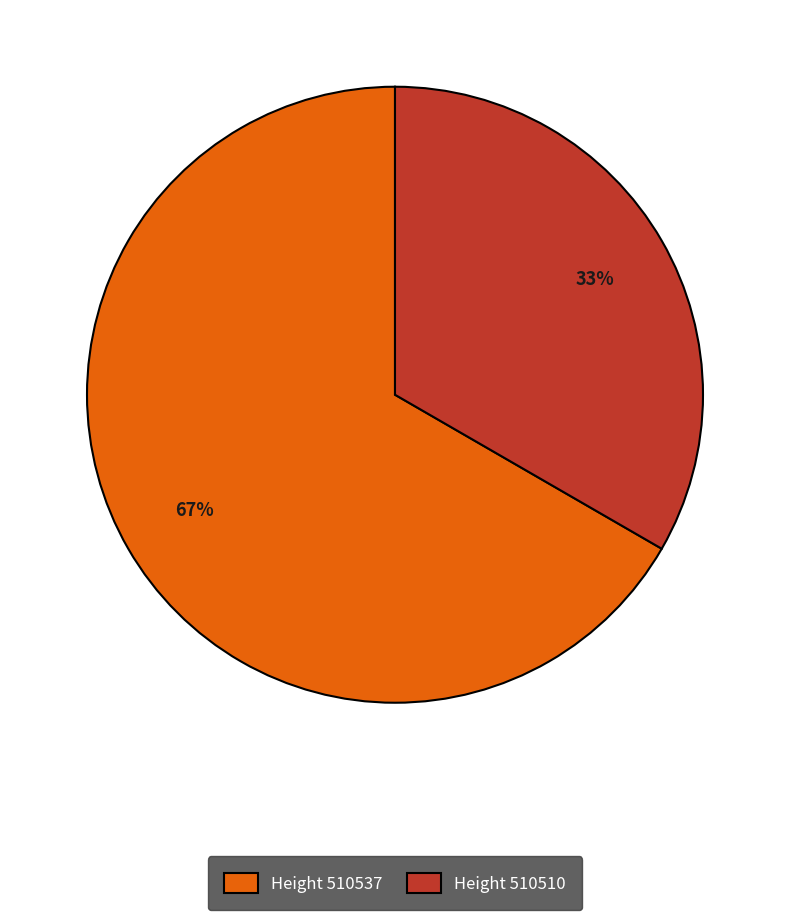

How many segments does this pie chart have?

2